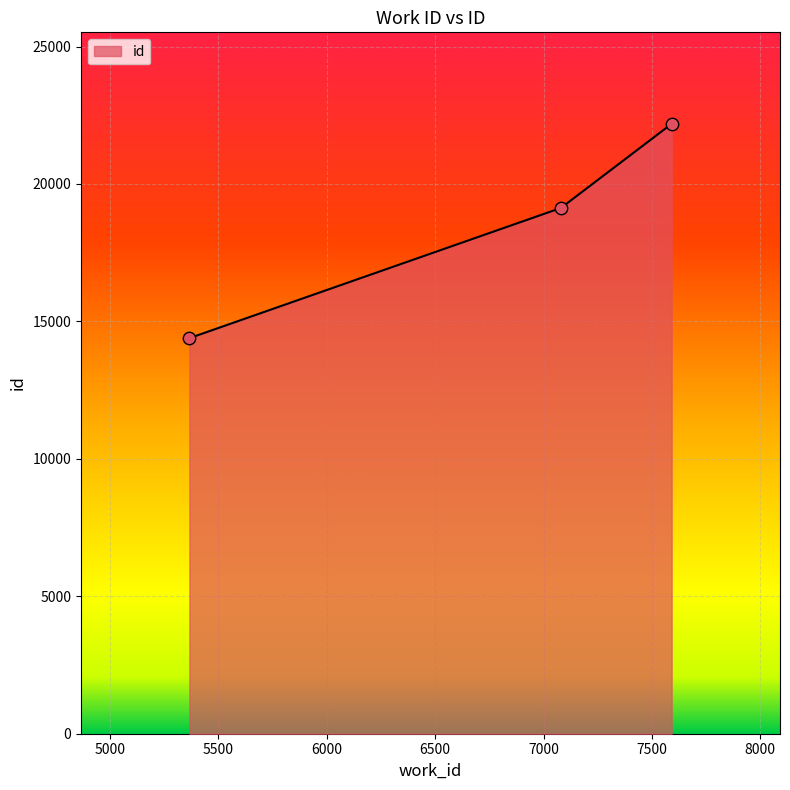

What is the sum of all values?

55708